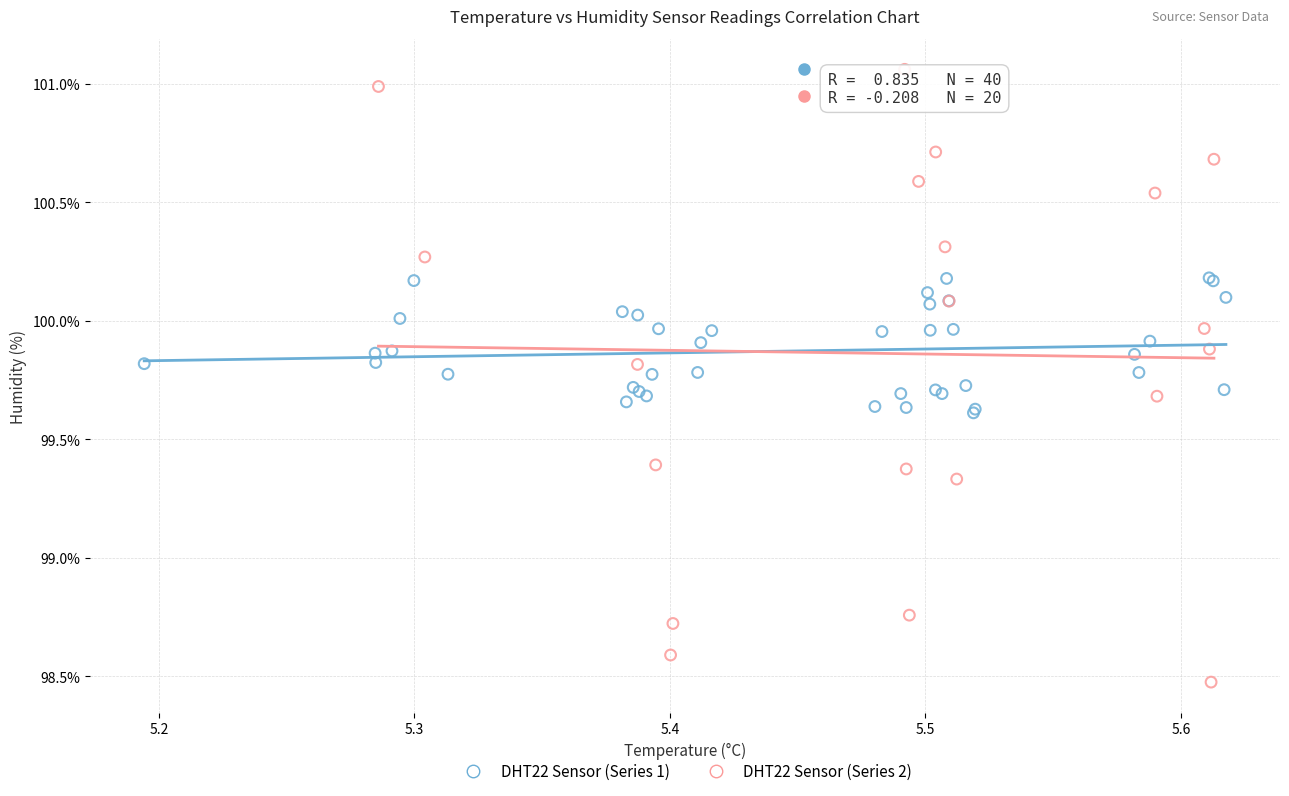

What are all the series names shown in the legend?

DHT22 Sensor (Series 1), DHT22 Sensor (Series 2)